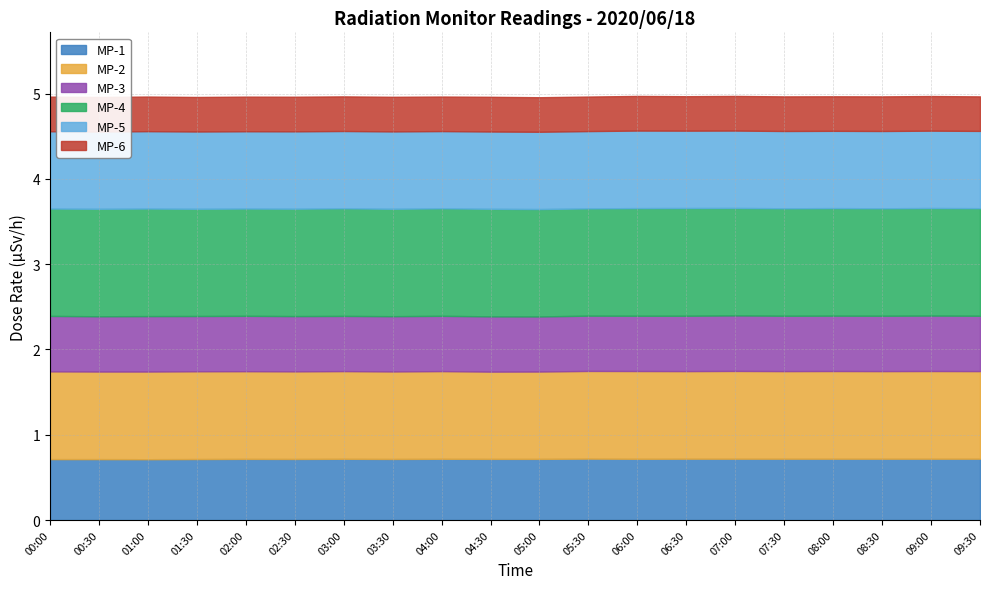

Reading right to left, transcribe all the data shown in this chart.

MP-1: 09:30=0.7	09:00=0.7	08:30=0.7	08:00=0.7	07:30=0.7	07:00=0.7	06:30=0.7	06:00=0.7	05:30=0.7	05:00=0.7	04:30=0.7	04:00=0.7	03:30=0.7	03:00=0.7	02:30=0.7	02:00=0.7	01:30=0.7	01:00=0.7	00:30=0.7	00:00=0.7
MP-2: 09:30=1.0	09:00=1.0	08:30=1.0	08:00=1.0	07:30=1.0	07:00=1.0	06:30=1.0	06:00=1.0	05:30=1.0	05:00=1.0	04:30=1.0	04:00=1.0	03:30=1.0	03:00=1.0	02:30=1.0	02:00=1.0	01:30=1.0	01:00=1.0	00:30=1.0	00:00=1.0
MP-3: 09:30=0.6	09:00=0.7	08:30=0.6	08:00=0.6	07:30=0.6	07:00=0.7	06:30=0.6	06:00=0.6	05:30=0.6	05:00=0.6	04:30=0.6	04:00=0.6	03:30=0.6	03:00=0.6	02:30=0.6	02:00=0.6	01:30=0.6	01:00=0.7	00:30=0.6	00:00=0.7
MP-4: 09:30=1.3	09:00=1.3	08:30=1.3	08:00=1.3	07:30=1.3	07:00=1.3	06:30=1.3	06:00=1.3	05:30=1.3	05:00=1.3	04:30=1.3	04:00=1.3	03:30=1.3	03:00=1.3	02:30=1.3	02:00=1.3	01:30=1.3	01:00=1.3	00:30=1.3	00:00=1.3
MP-5: 09:30=0.9	09:00=0.9	08:30=0.9	08:00=0.9	07:30=0.9	07:00=0.9	06:30=0.9	06:00=0.9	05:30=0.9	05:00=0.9	04:30=0.9	04:00=0.9	03:30=0.9	03:00=0.9	02:30=0.9	02:00=0.9	01:30=0.9	01:00=0.9	00:30=0.9	00:00=0.9
MP-6: 09:30=0.4	09:00=0.4	08:30=0.4	08:00=0.4	07:30=0.4	07:00=0.4	06:30=0.4	06:00=0.4	05:30=0.4	05:00=0.4	04:30=0.4	04:00=0.4	03:30=0.4	03:00=0.4	02:30=0.4	02:00=0.4	01:30=0.4	01:00=0.4	00:30=0.4	00:00=0.4